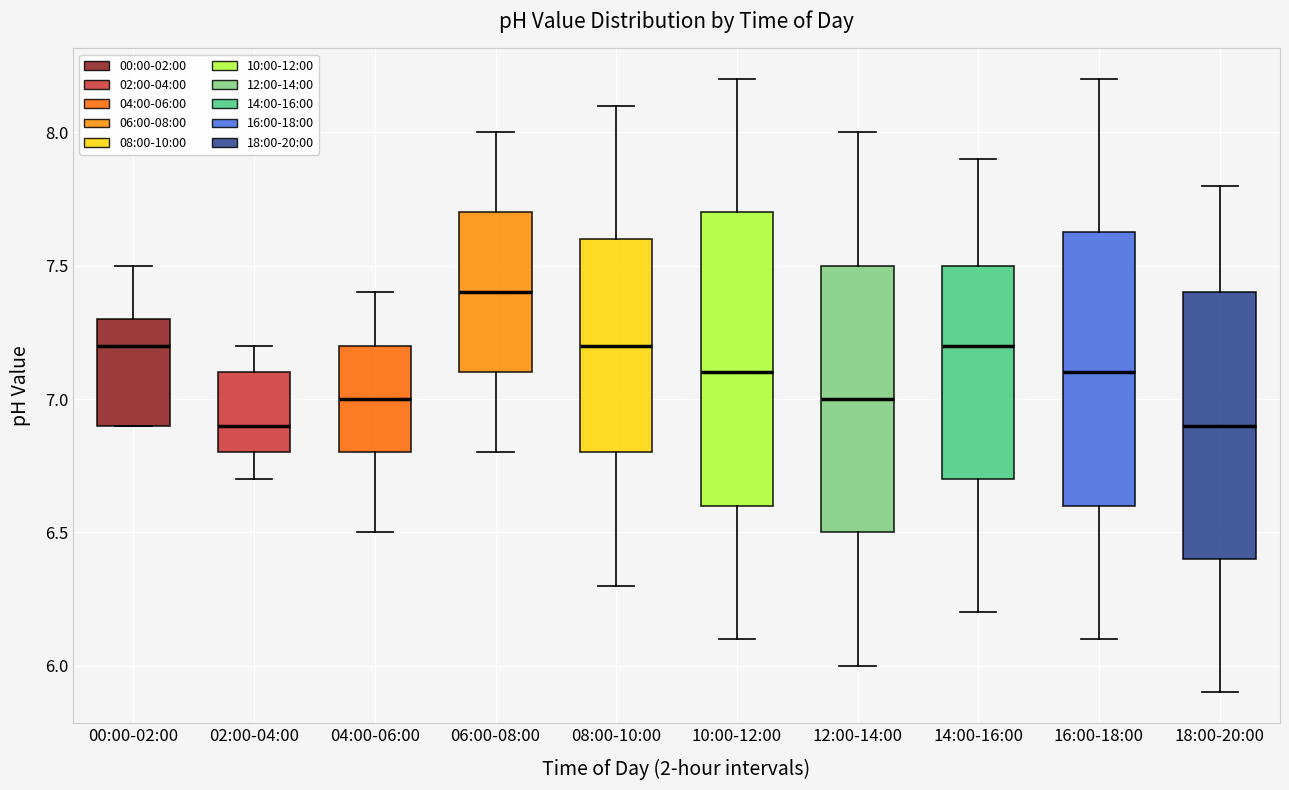

Where is the upper edge of the box for 08:00-10:00 on the y-axis? The values are not printed on the chart, so give them approximately, as read against the axis.

7.60